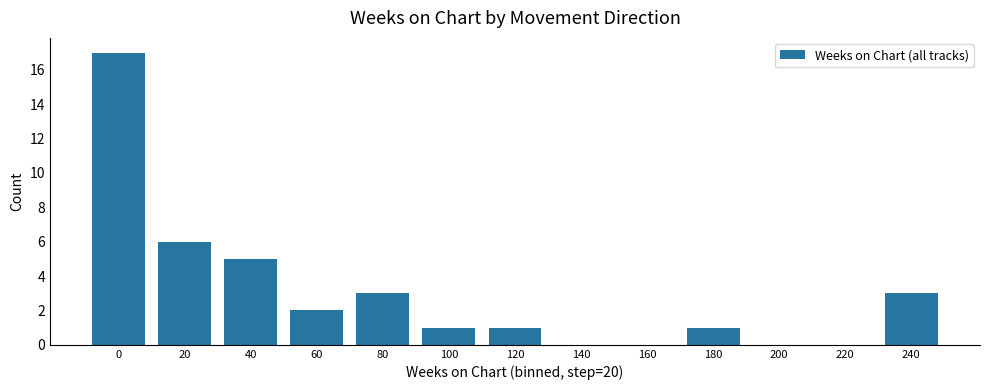

What is the sum of the values at 120 and 240?

4